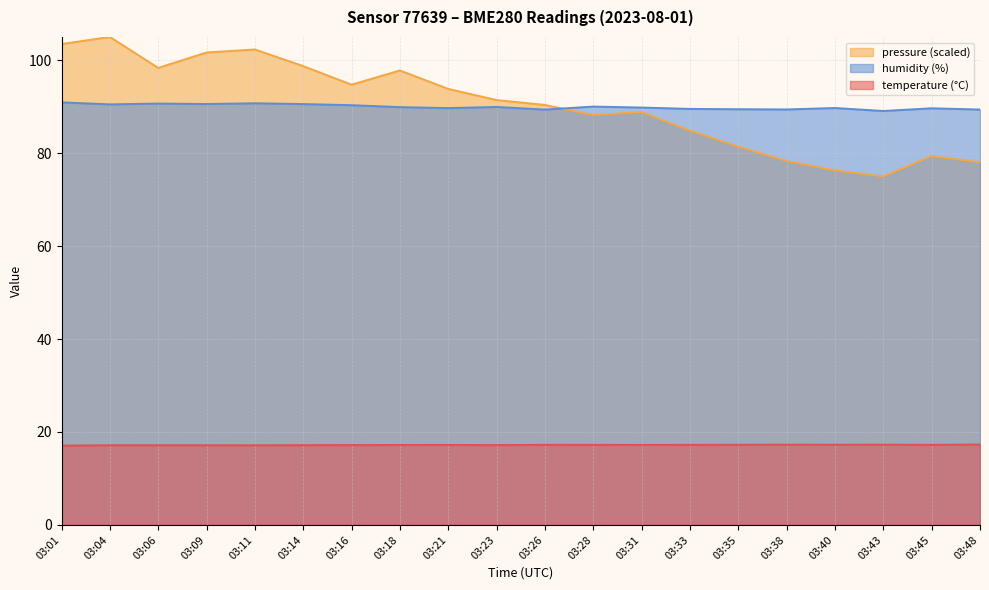

Reading left to right, list all the values displayed in this chart.

temperature: 03:01=17.1	03:04=17.1	03:06=17.1	03:09=17.1	03:11=17.1	03:14=17.2	03:16=17.2	03:18=17.2	03:21=17.2	03:23=17.2	03:26=17.2	03:28=17.2	03:31=17.2	03:33=17.2	03:35=17.2	03:38=17.3	03:40=17.3	03:43=17.3	03:45=17.2	03:48=17.3
humidity: 03:01=90.9	03:04=90.5	03:06=90.7	03:09=90.6	03:11=90.7	03:14=90.6	03:16=90.3	03:18=89.9	03:21=89.7	03:23=89.9	03:26=89.4	03:28=90.0	03:31=89.8	03:33=89.5	03:35=89.5	03:38=89.4	03:40=89.7	03:43=89.1	03:45=89.7	03:48=89.4
pressure_norm: 03:01=103.5	03:04=105.0	03:06=98.3	03:09=101.7	03:11=102.3	03:14=98.7	03:16=94.7	03:18=97.8	03:21=93.8	03:23=91.4	03:26=90.4	03:28=88.2	03:31=88.8	03:33=84.9	03:35=81.4	03:38=78.3	03:40=76.3	03:43=75.0	03:45=79.4	03:48=78.1